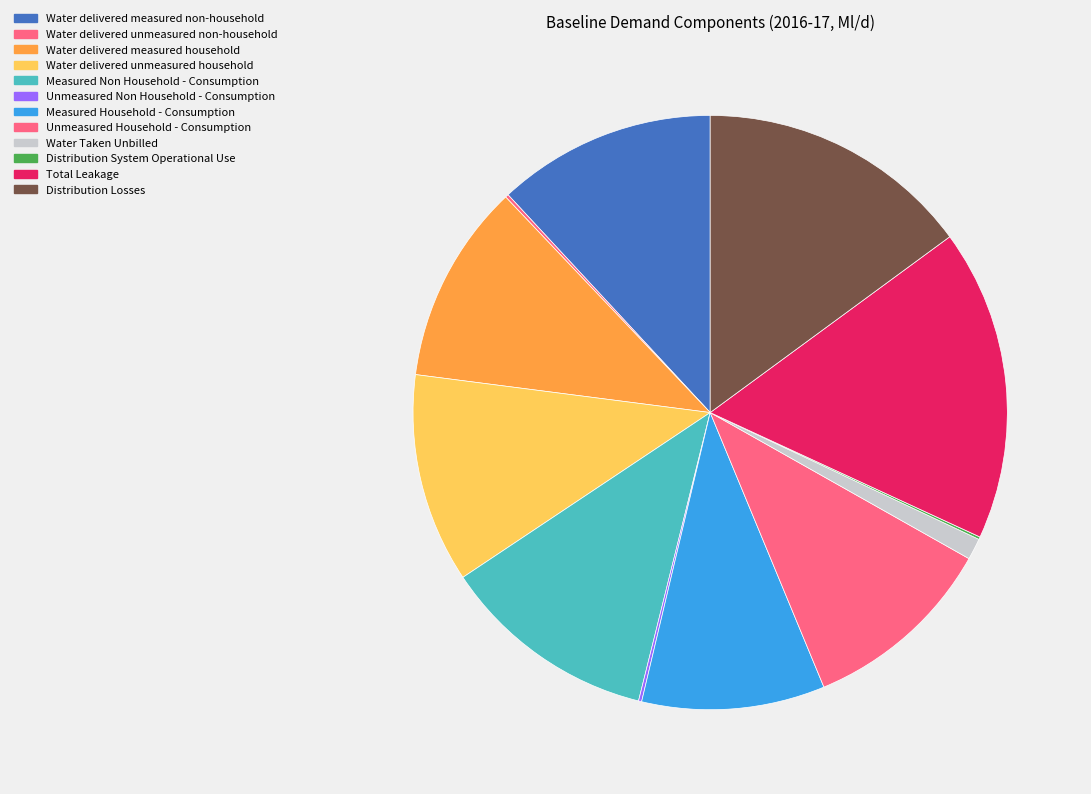

Is Measured Household - Consumption the majority of the pie?

No